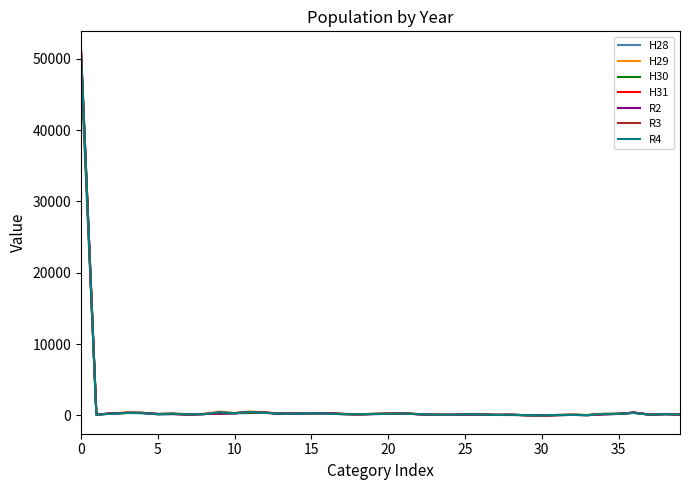

Which series has the widest spread of values?

H31